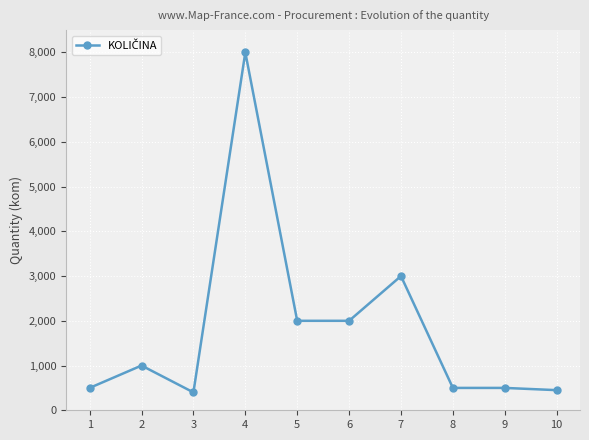

What is the difference between the maximum and minimum values?

7600